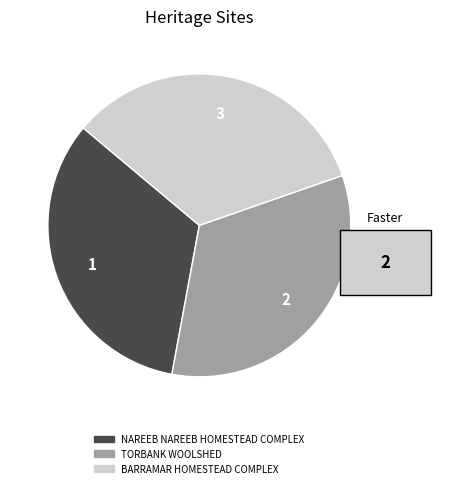

The TORBANK WOOLSHED slice represents 20% of the pie. True or false?

False